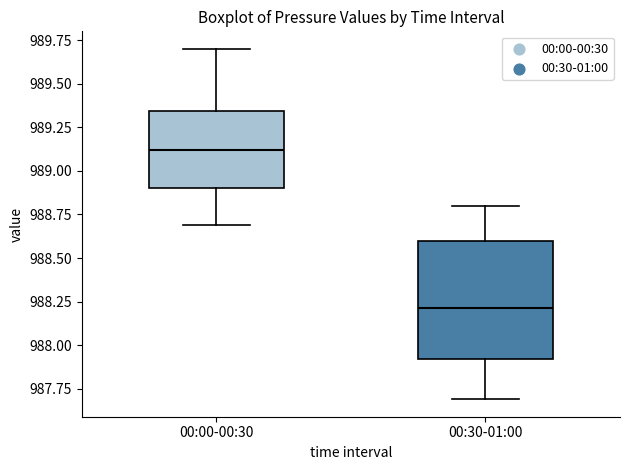

Which box has the highest median line?

00:00-00:30